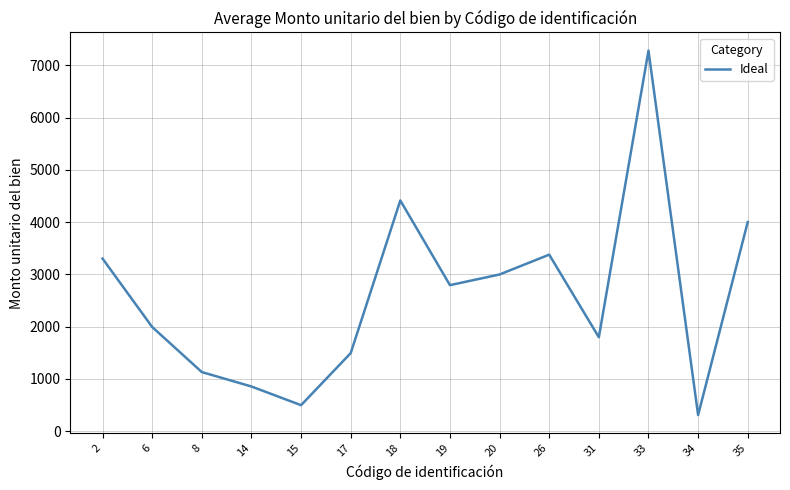

True or false: there are more than 0 points higher than both neighbors.

True